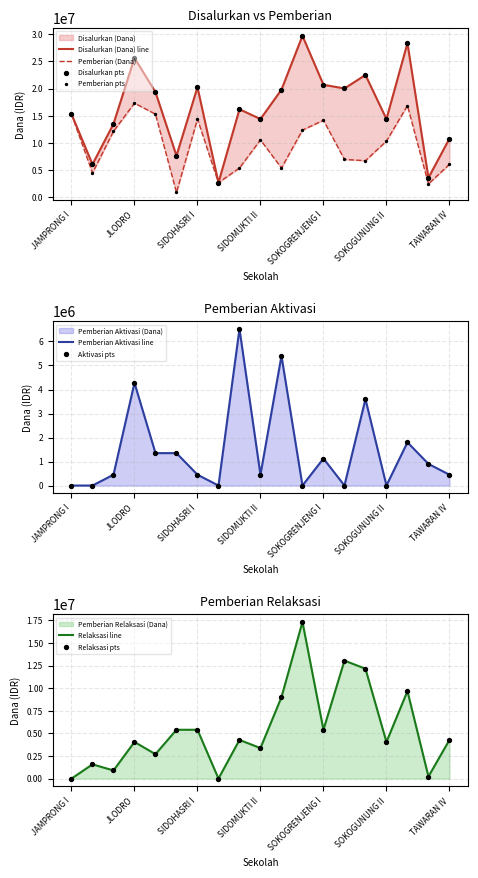

What are all the series names shown in the legend?

Disalurkan (Dana), Pemberian (Dana), Pemberian Aktivasi (Dana), Pemberian Relaksasi (Dana)